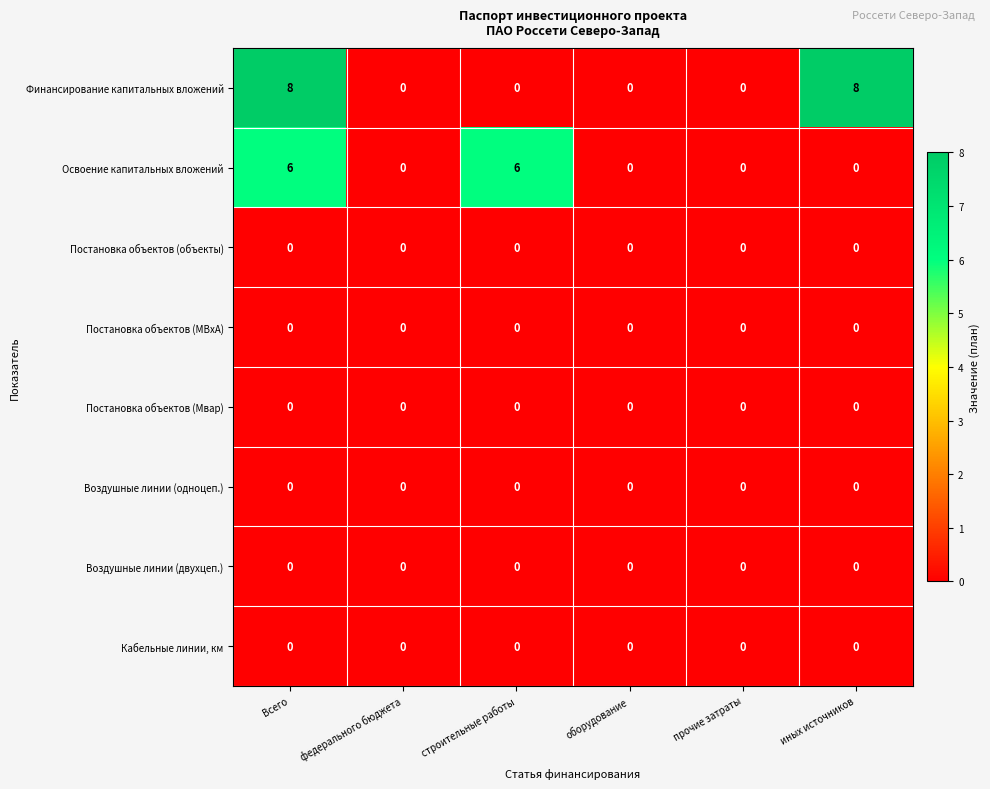

Which series has the largest range (max minus min)?

Финансирование капитальных вложений